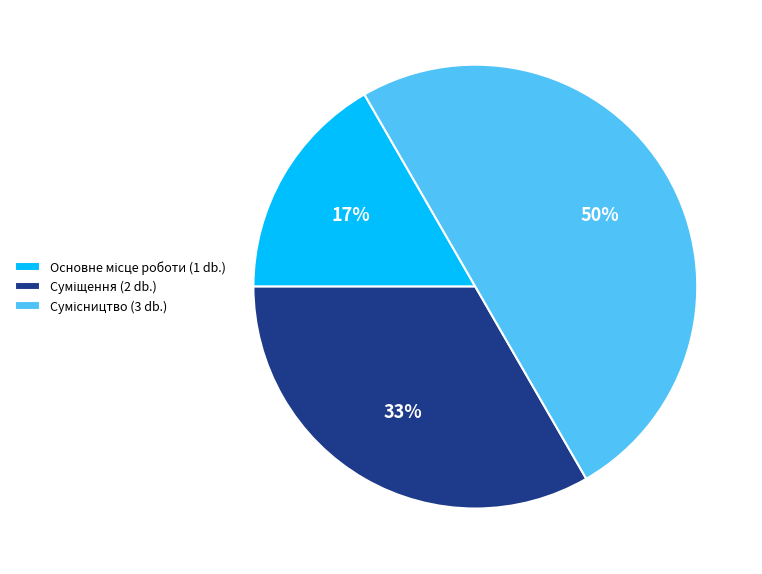

To the nearest percent, what is the difference between the largest and smallest slice percentages?

33%